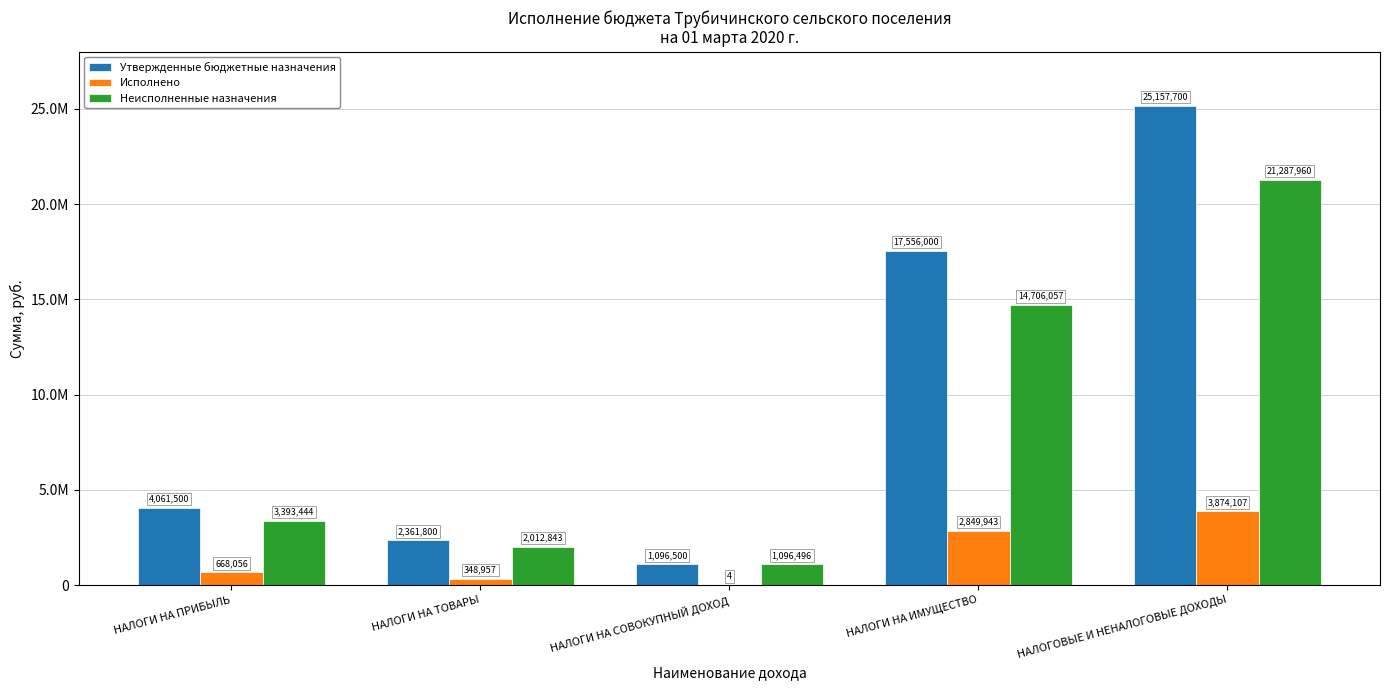

What is the label of the 4th bar from the left?

НАЛОГИ НА ИМУЩЕСТВО